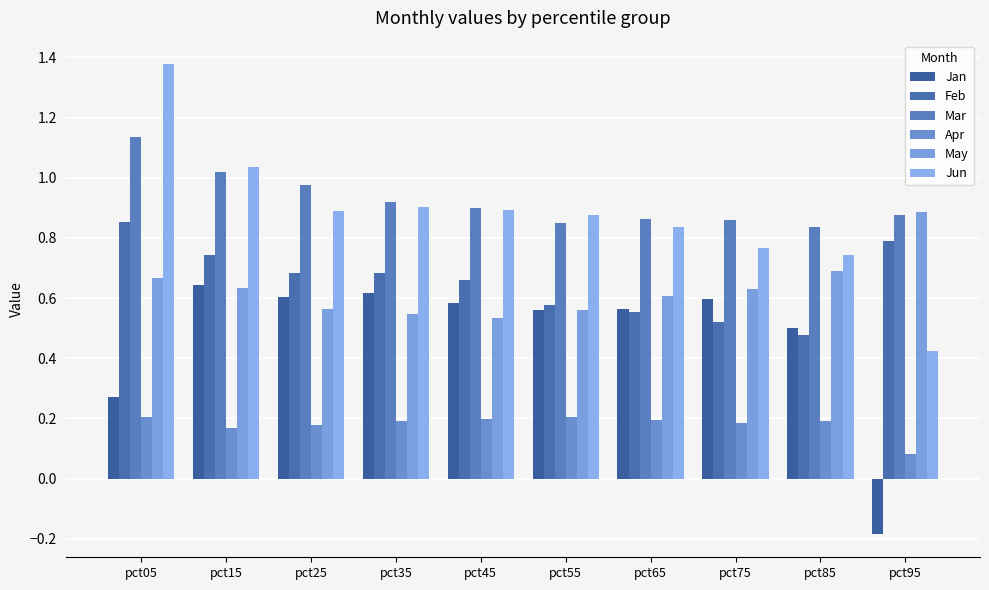

Which series changed the most between pct25 and pct75?

Feb